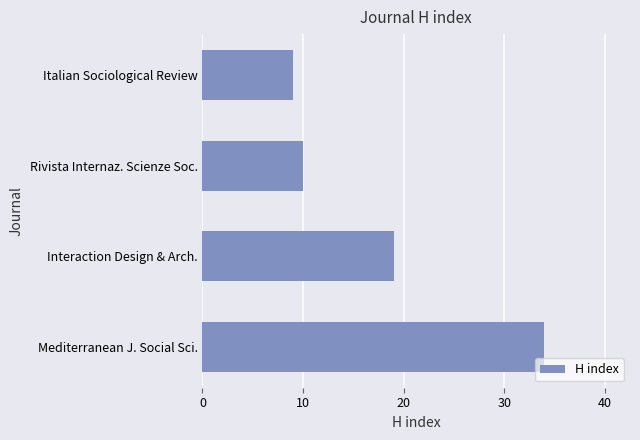

Are the bars grouped side by side (vs. stacked)?

No